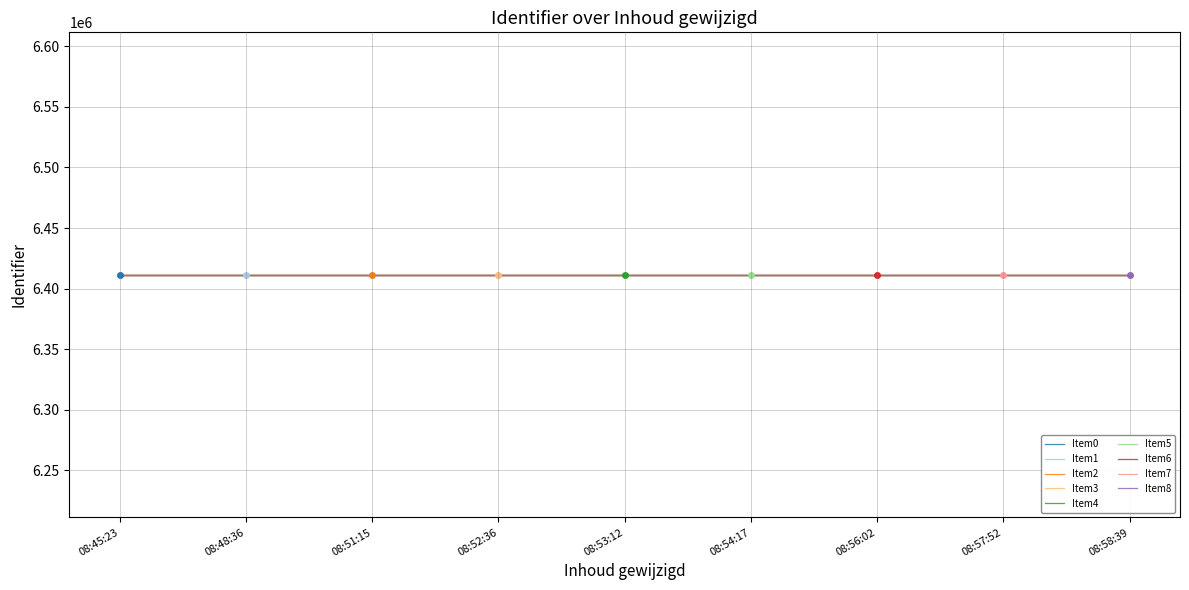

What is the spread (max minus min) of values at 08:57:52?

401